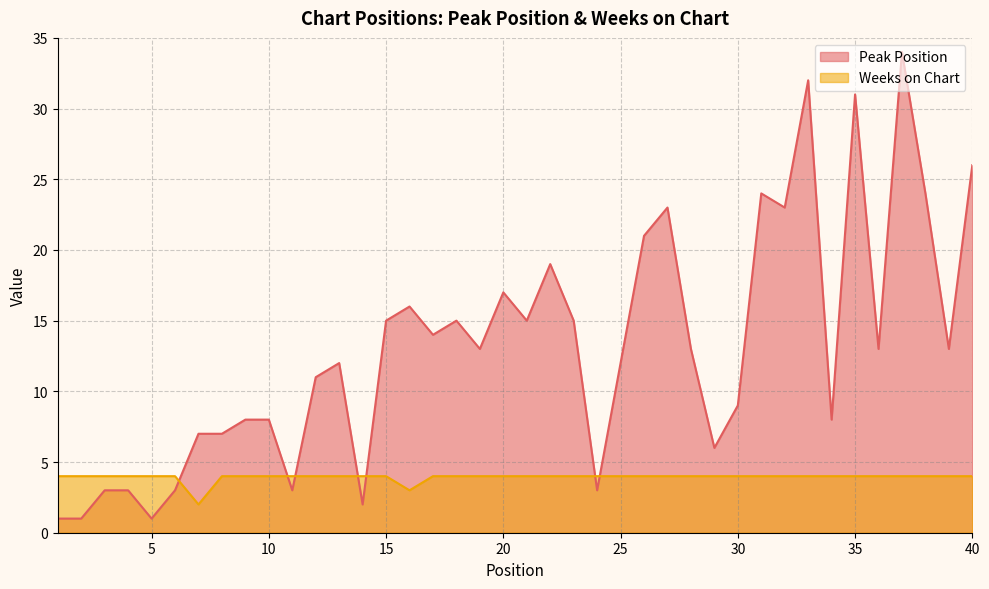

True or false: Weeks on Chart has a value of 4 at 26.

True